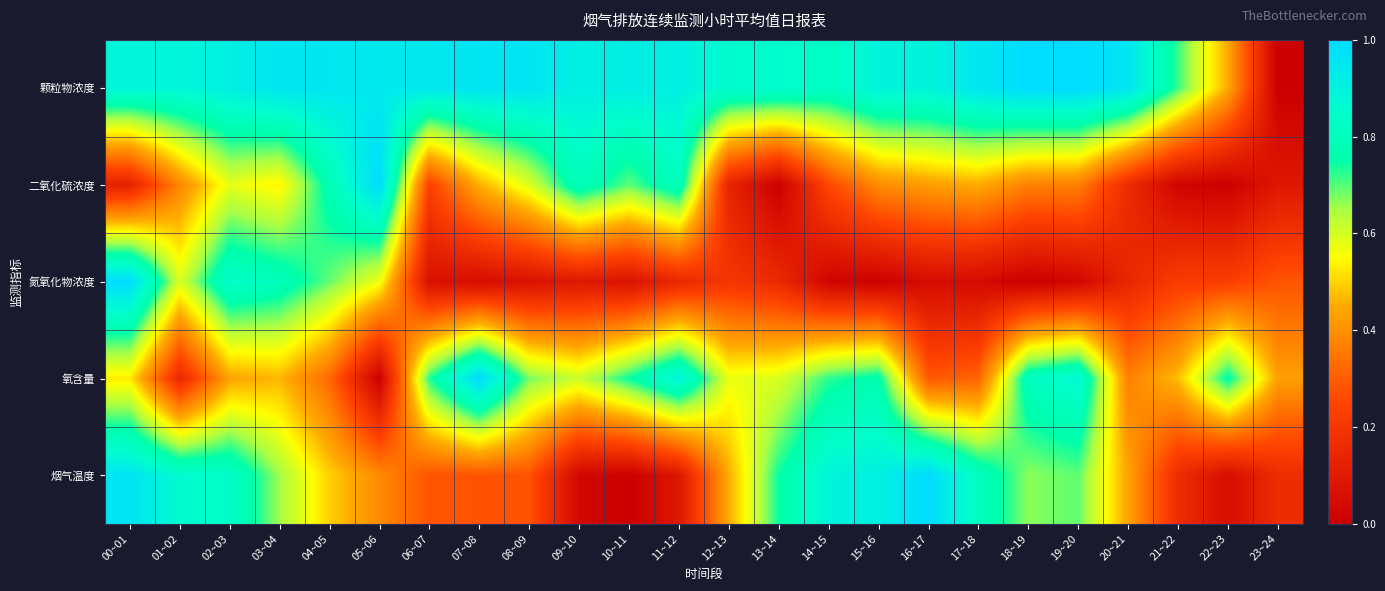

Count the number of data series in this chart.

5